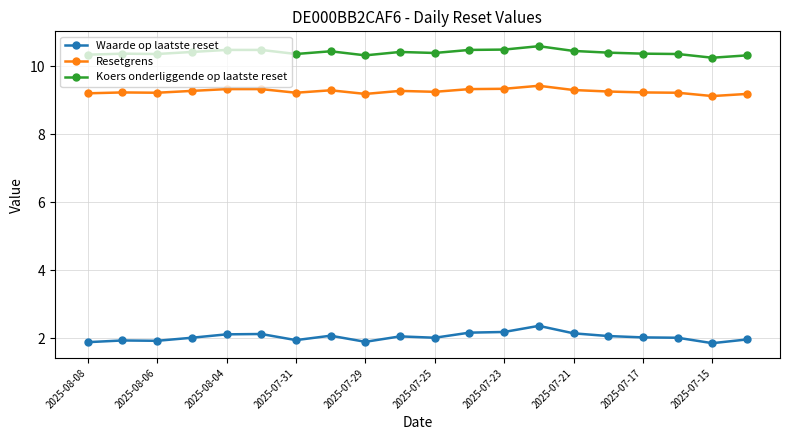

What is the value of the Koers onderliggende op laatste reset point at the 14th from the left?

10.6